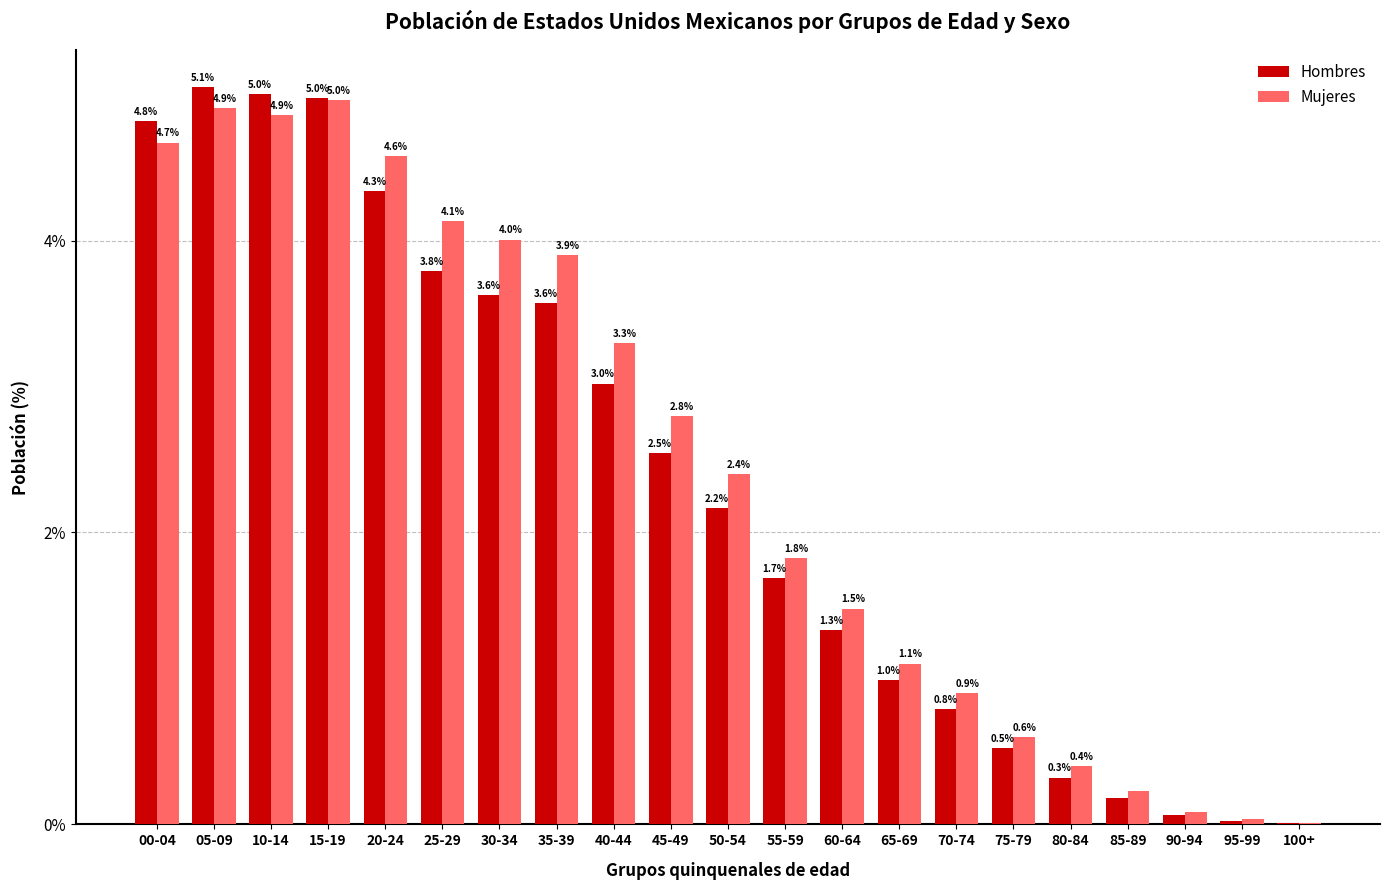

At which label does Mujeres reach its peak?

15-19